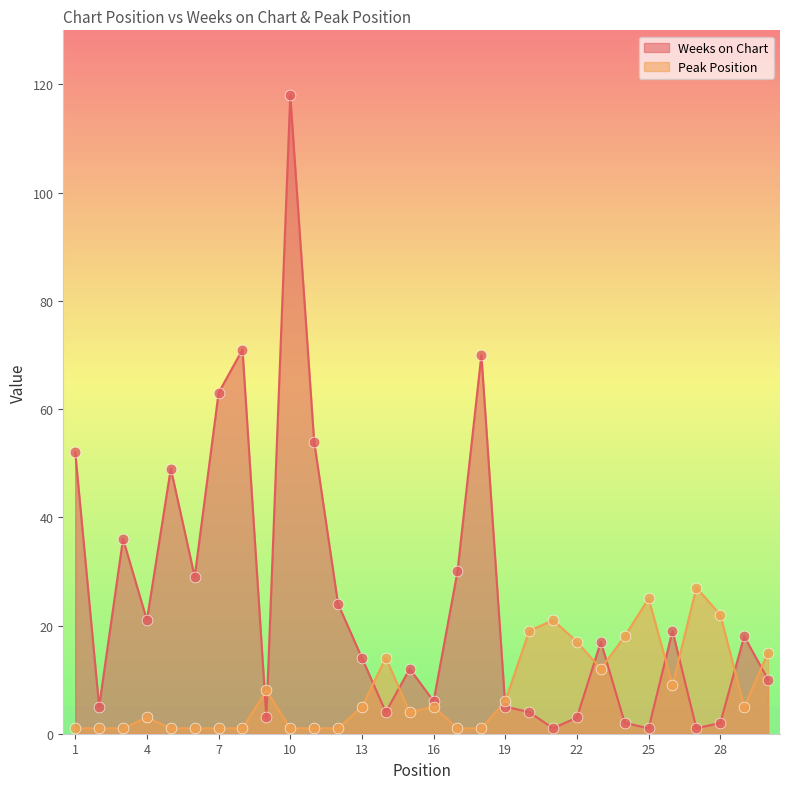

Which series reaches the maximum Y coordinate?

Weeks on Chart